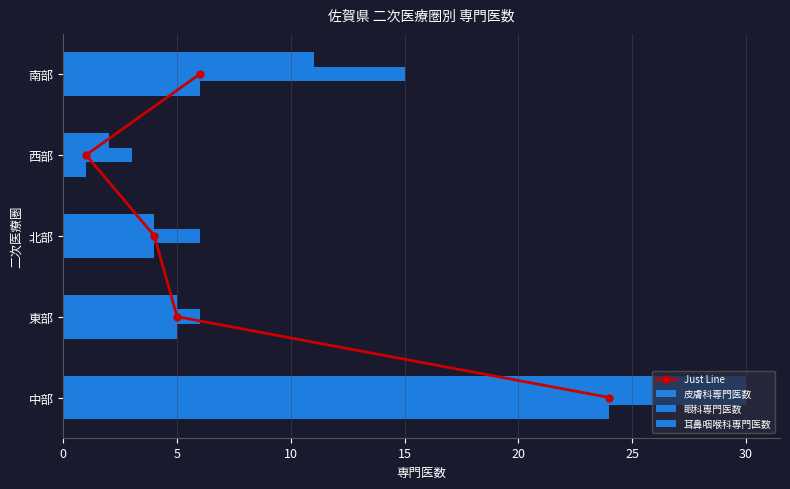

How many values in Just Line are above zero?

4